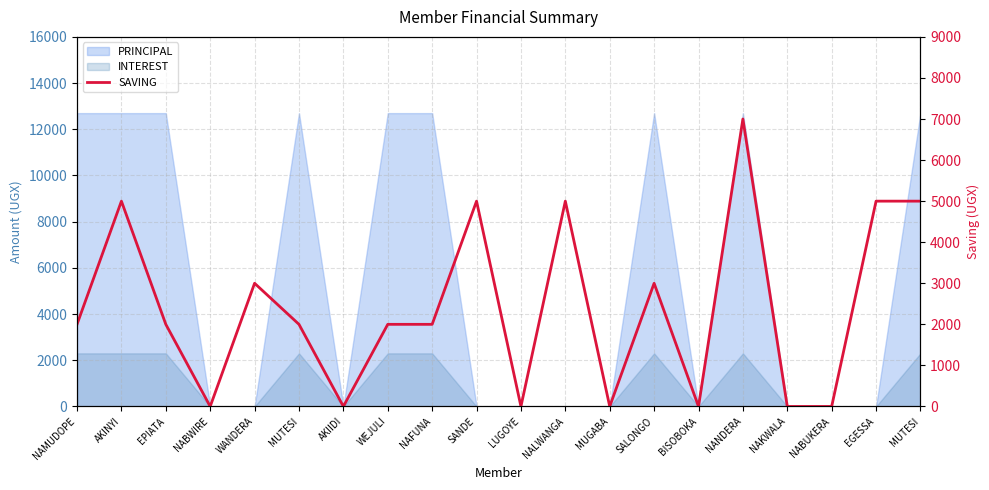

Reading left to right, what are all the values shown in this chart?

NAMUDOPE=2000	AKINYI=5000	EPIATA=2000	NABWIRE=0	WANDERA=3000	MUTESI=2000	AKIIDI=0	WEJULI=2000	NAFUNA=2000	SANDE=5000	LUGOYE=0	NALWANGA=5000	MUGABA=0	SALONGO=3000	BISOBOKA=0	NANDERA=7000	NAKWALA=0	NABUKERA=0	EGESSA=5000	MUTESI=5000